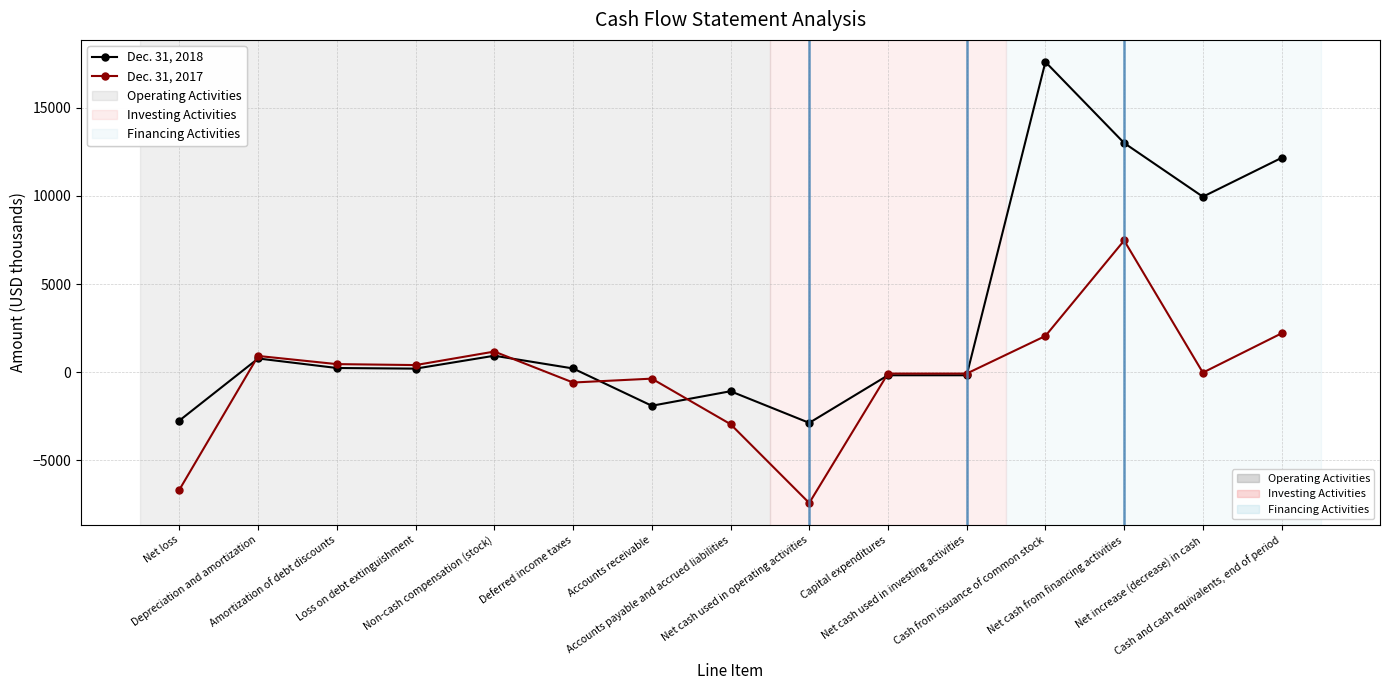

What is the greatest value displayed?

17600